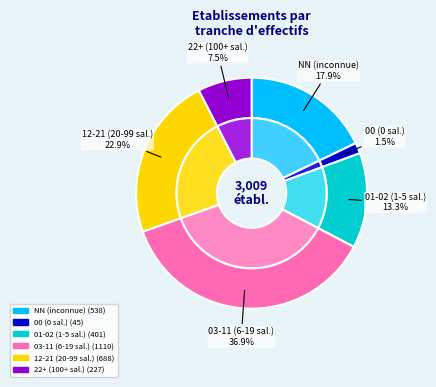

Which has a higher value, 03 or 02?

03